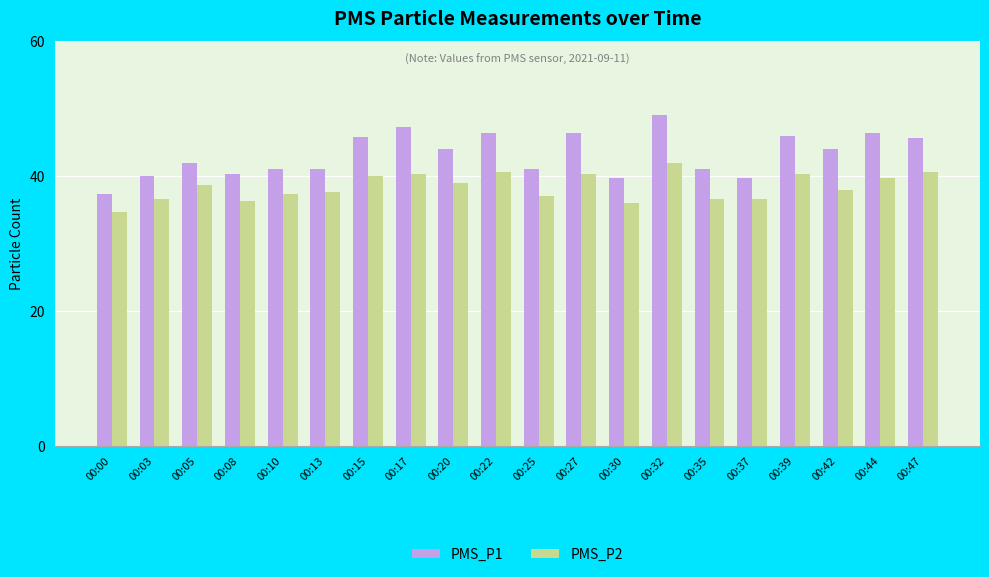

What is the minimum value for PMS_P1?

37.3